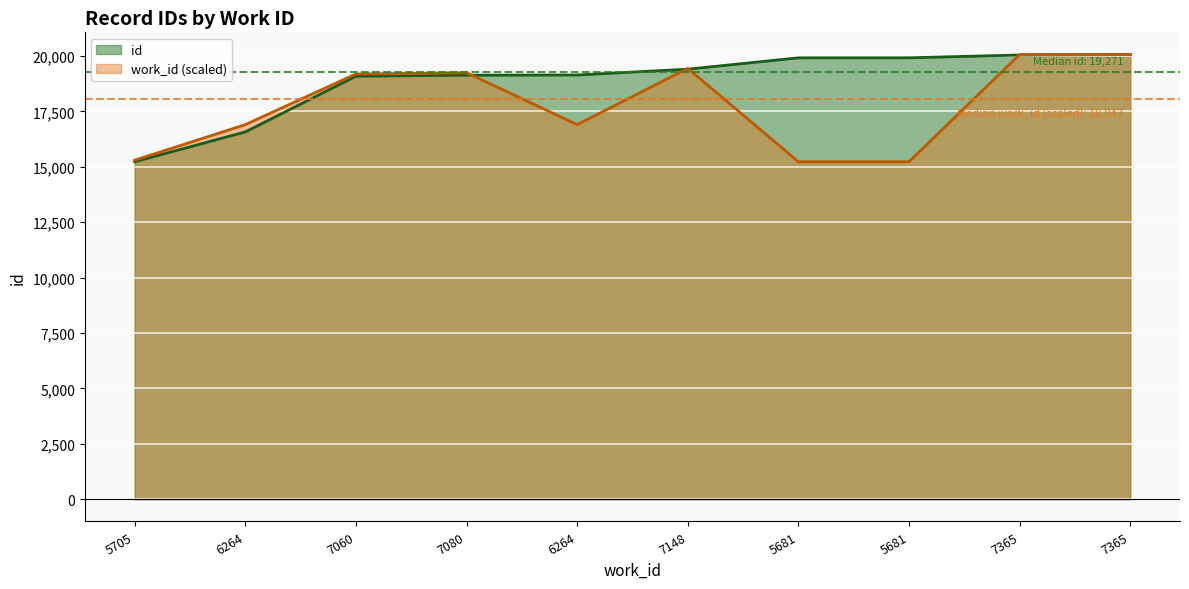

Rank the categories by value from highest to lowest.

7365, 7365, 5681, 5681, 7148, 6264, 7080, 7060, 6264, 5705